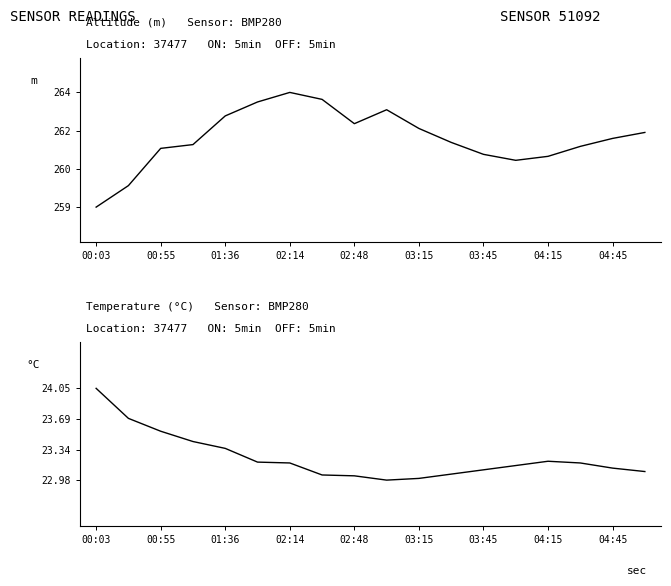

At which label does temperature reach its minimum?

9